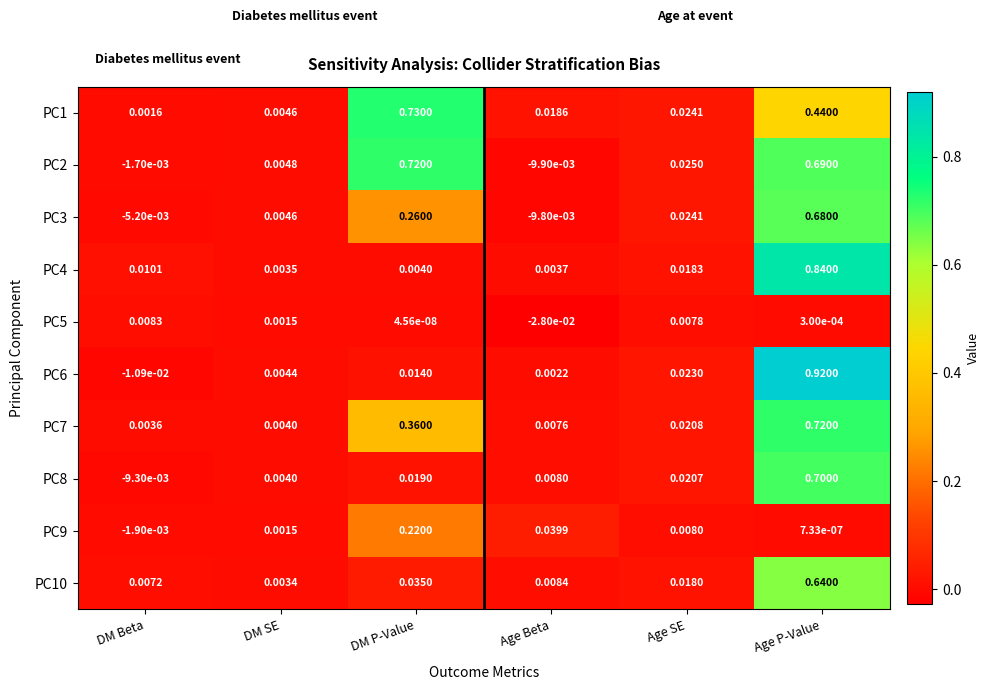

At which category is the sum across all series the highest?

Age P-Value